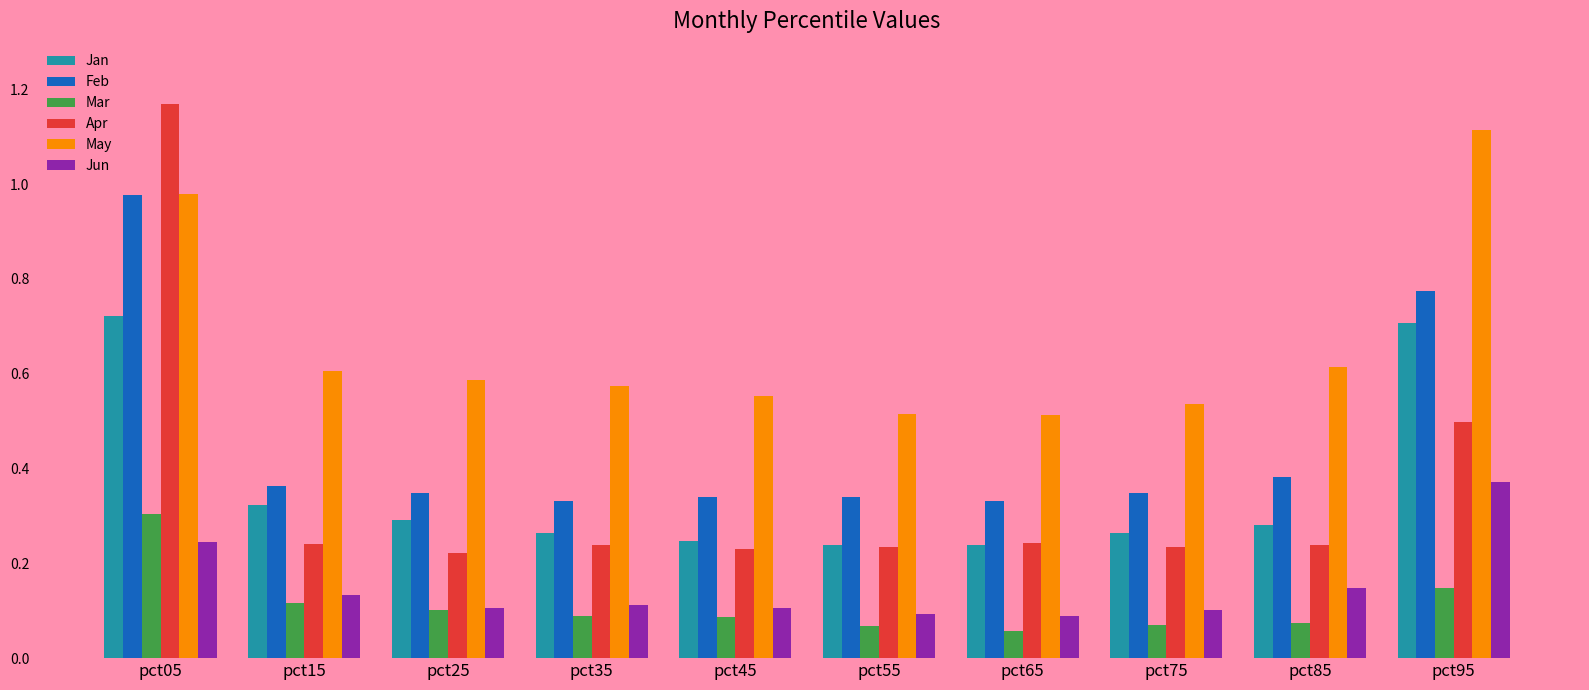

Which series has the largest total across all categories?

May